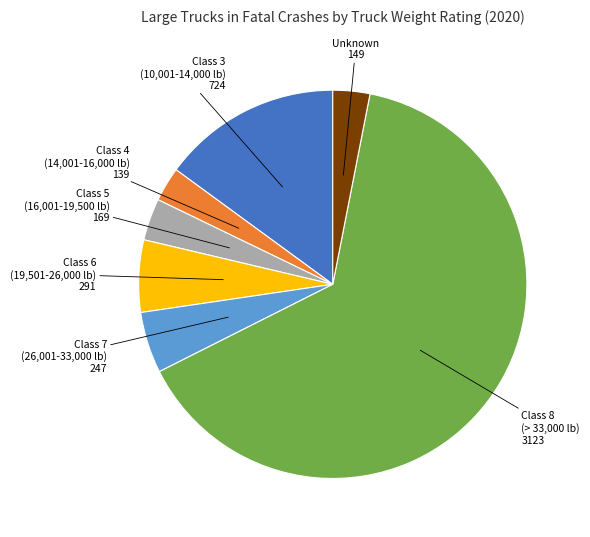

Which has a higher value, Class 7 (26,001-33,000 lb) or Class 8 (> 33,000 lb)?

Class 8 (> 33,000 lb)